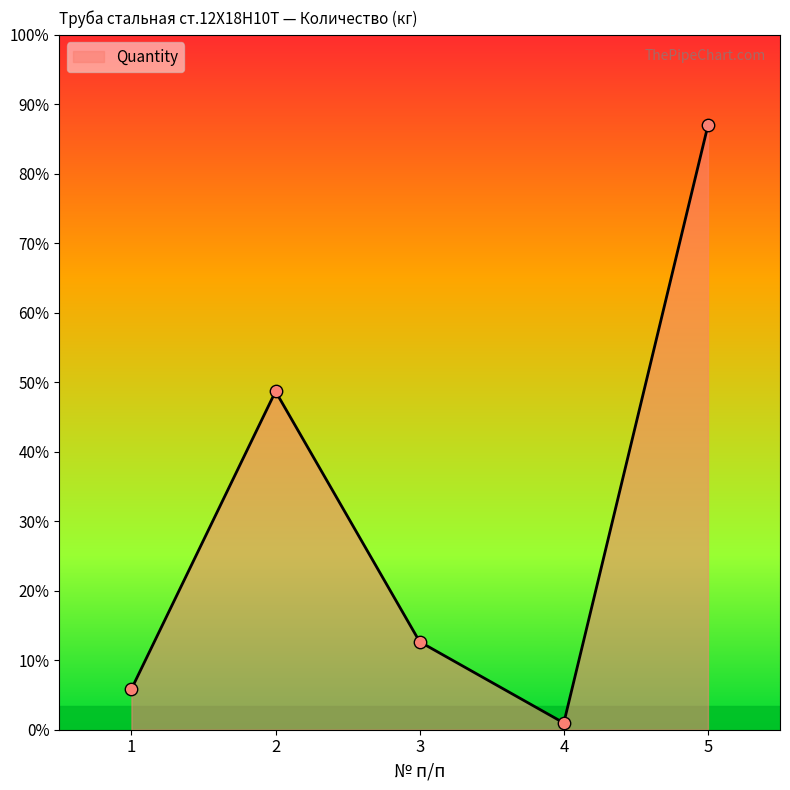

What is the ratio of the value at 5 to the value at 1?

14.9